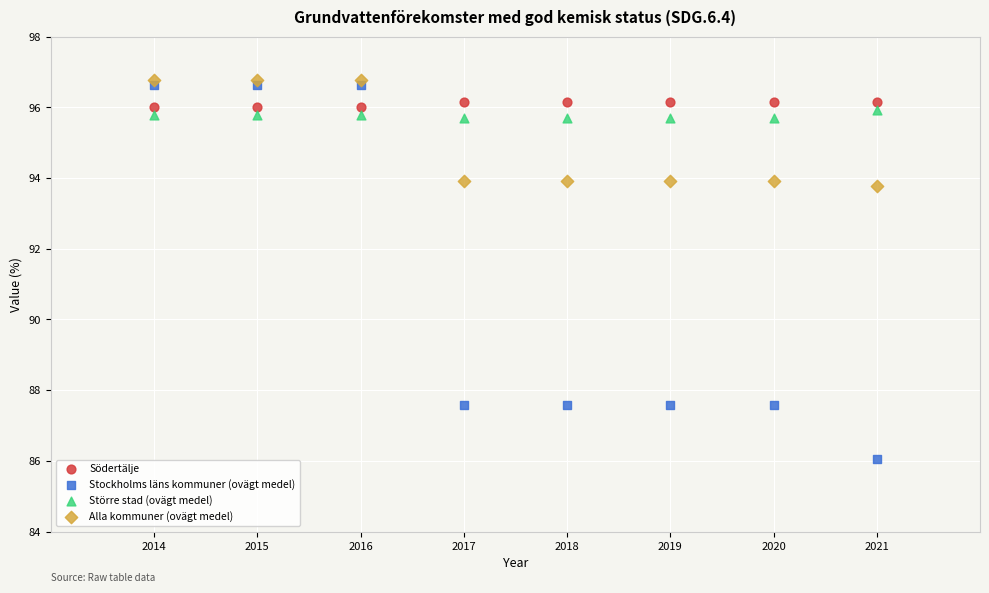

Which series has the largest Y range (max minus min)?

Stockholms läns kommuner (ovägt medel)